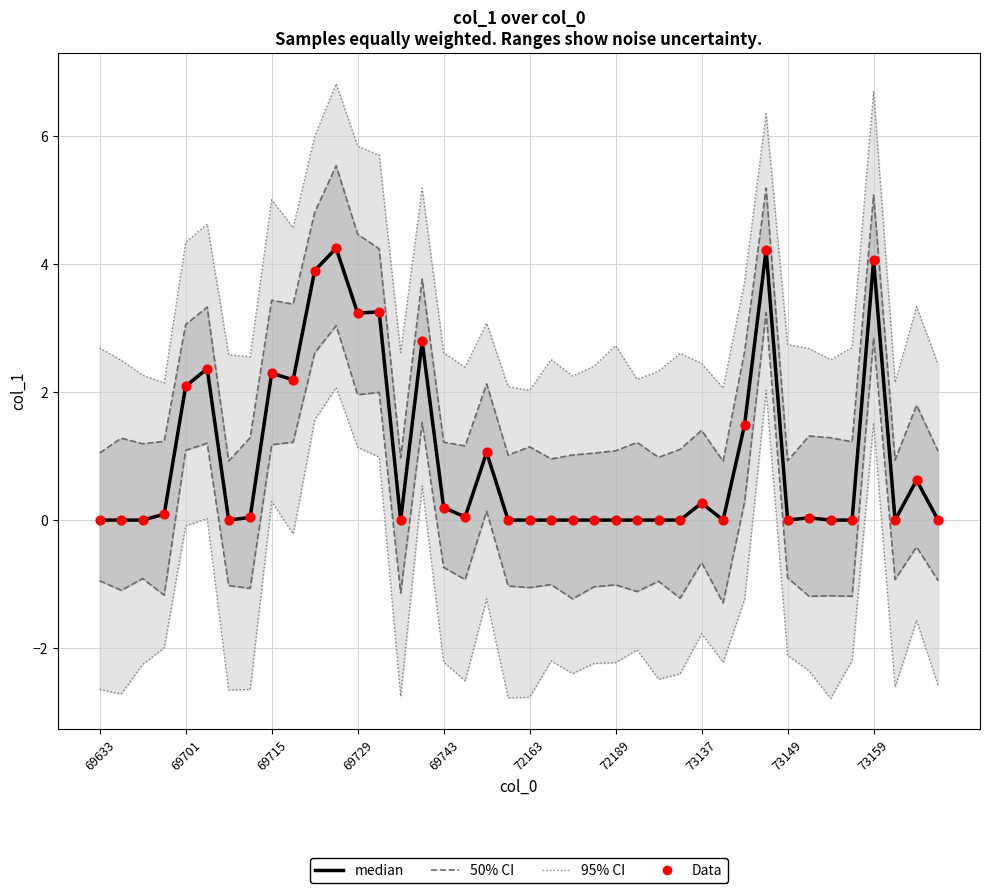

At which category is the sum across all series the highest?

11